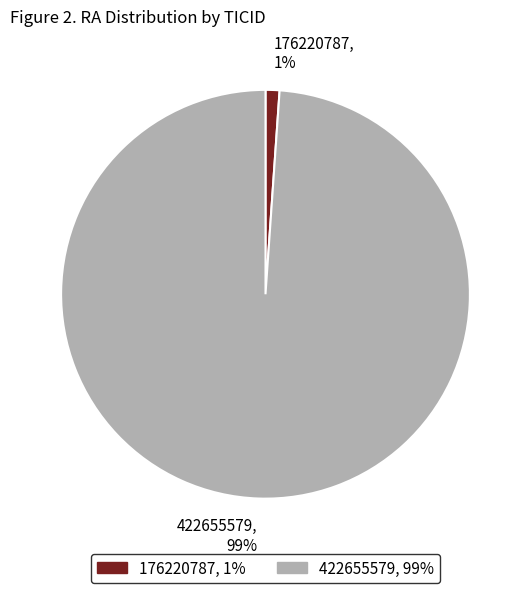

Is it true that 176220787 is 1% of the pie?

True